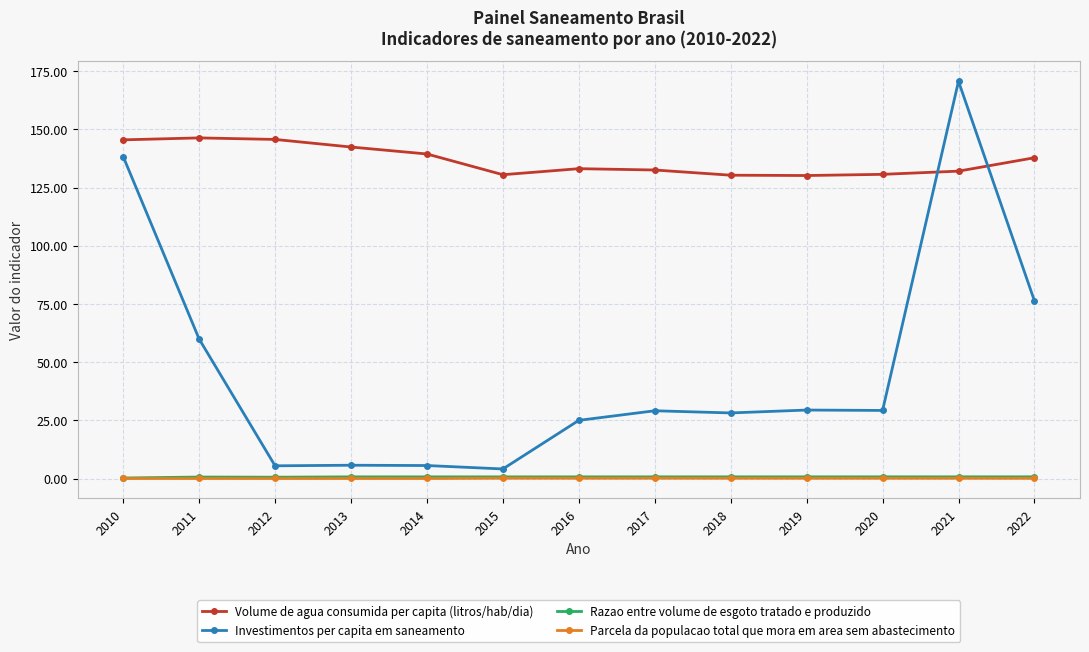

What is the difference between the maximum and minimum values in the Volume de agua consumida per capita (litros/hab/dia) series?

16.2